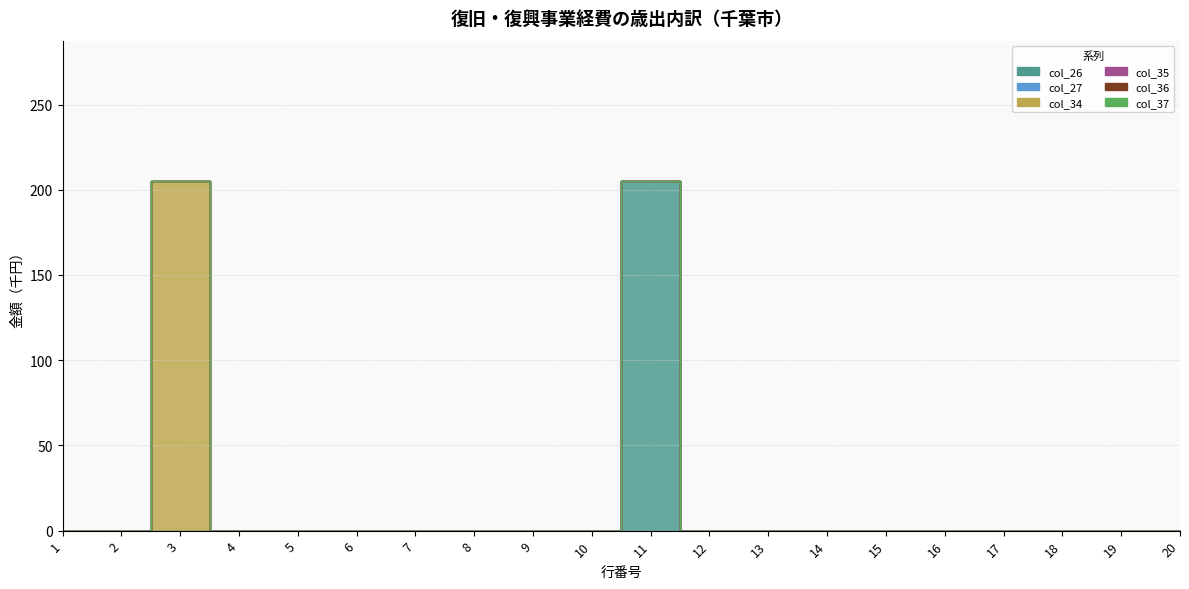

True or false: col_27 and col_35 intersect in this chart.

False